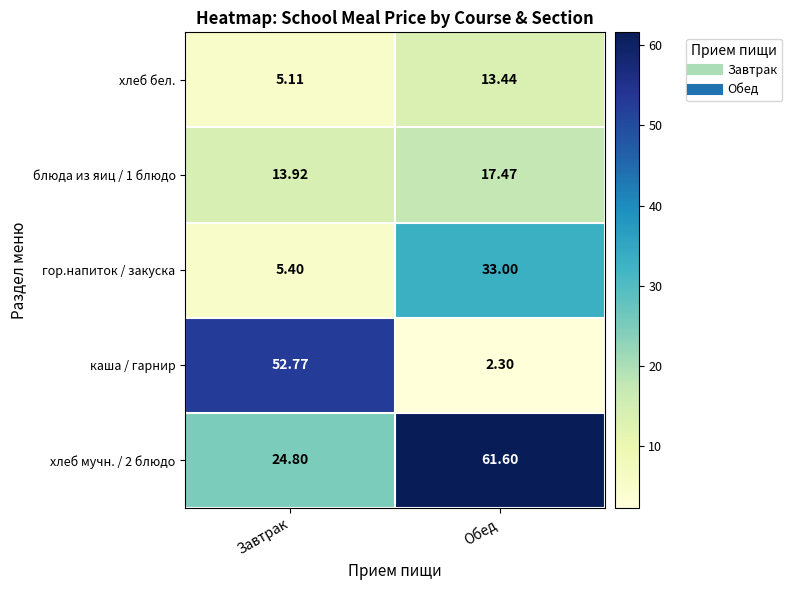

How many data points in блюда из яиц / 1 блюдо are above 17?

1